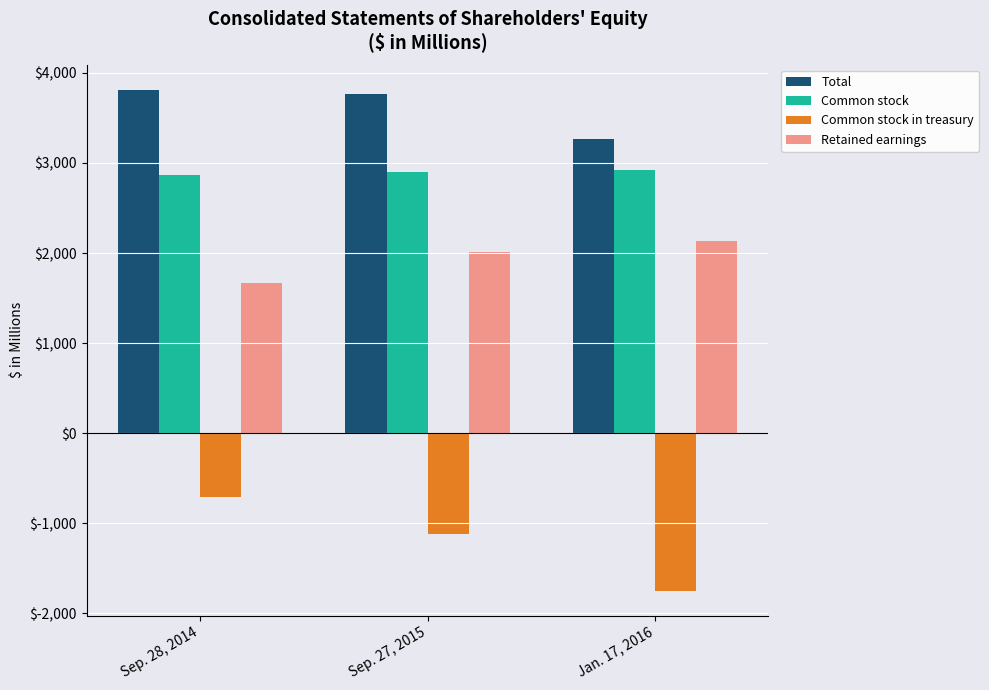

What is the difference between the highest and lowest values at Sep. 27, 2015?

4893